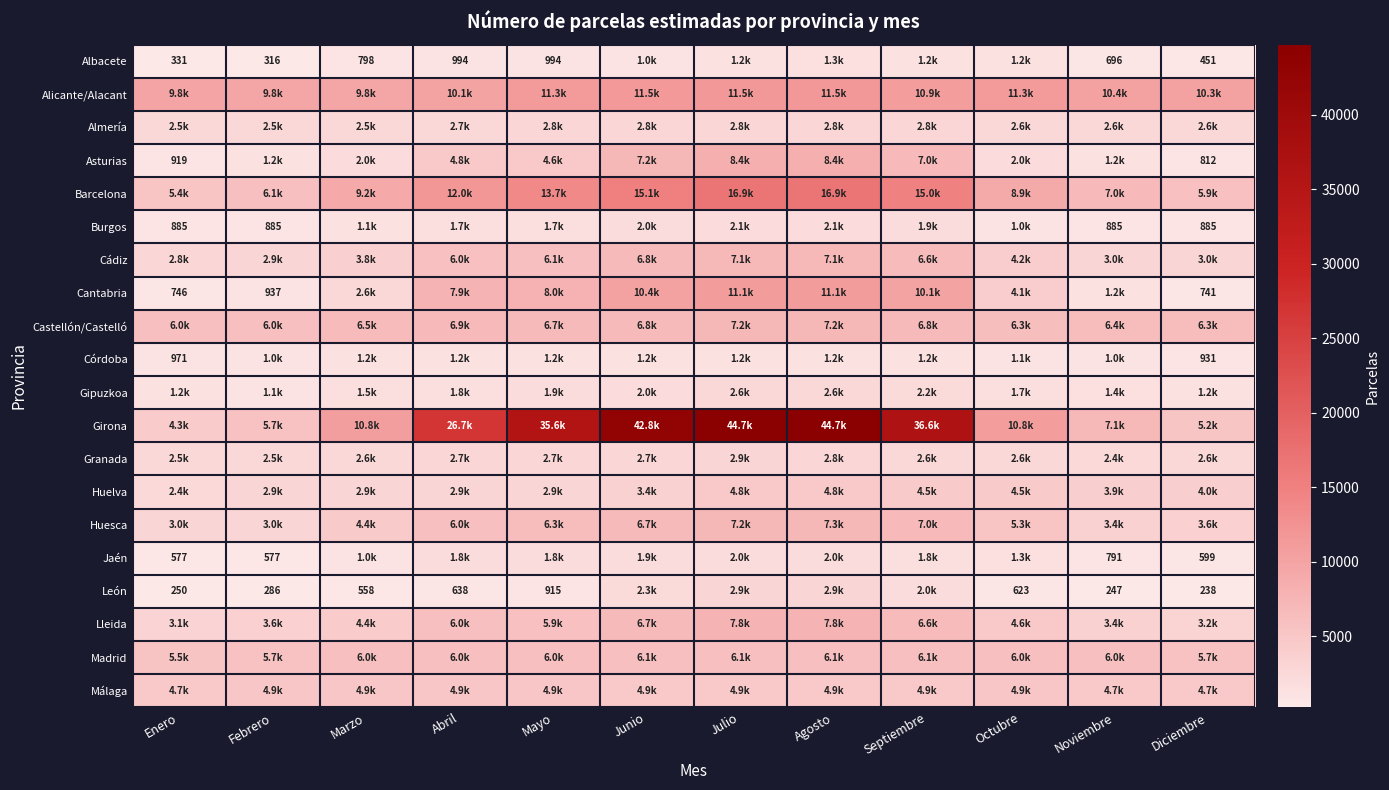

True or false: León has a value of 431 at Febrero.

False